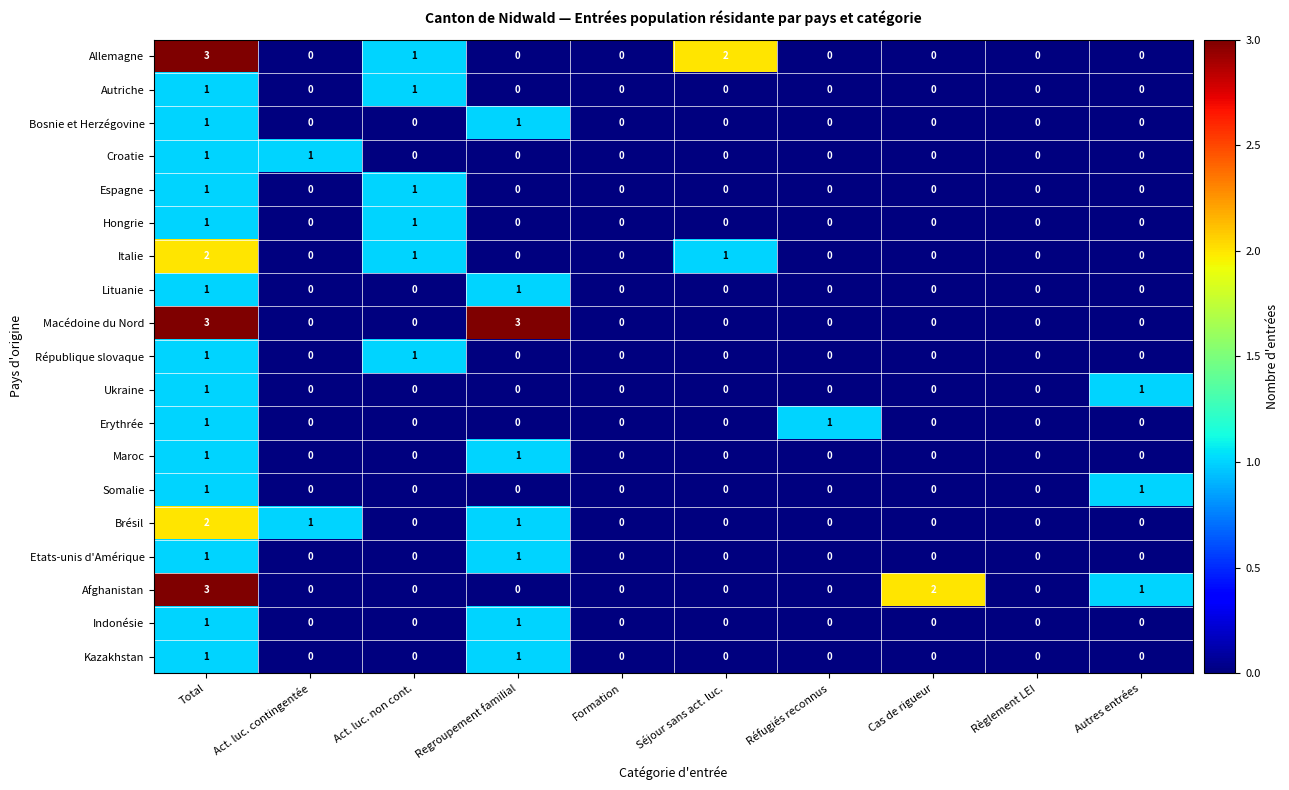

True or false: Brésil has a value of 1 at Regroupement familial.

True